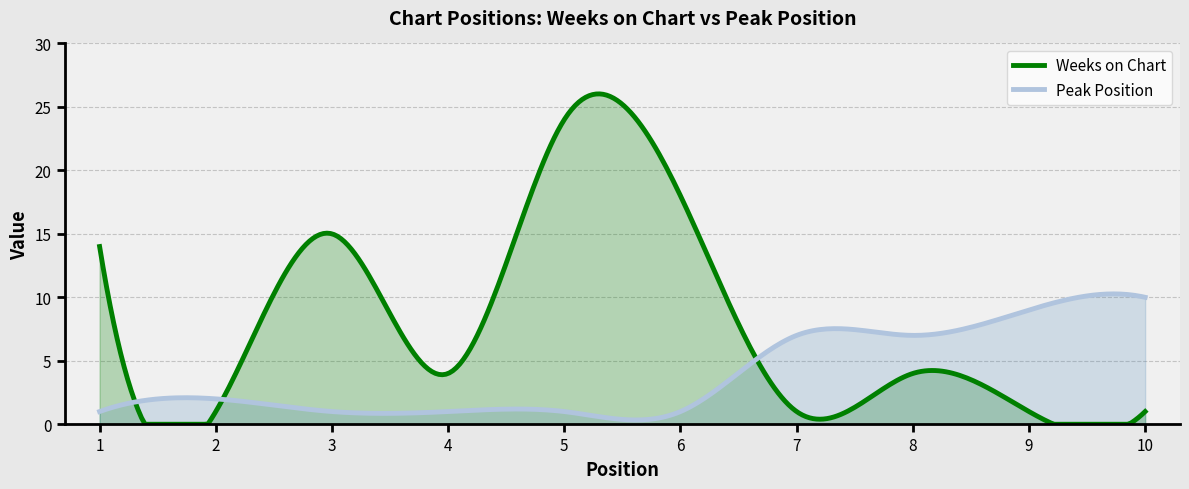

The value of Weeks on Chart at 1 is 23. True or false?

False